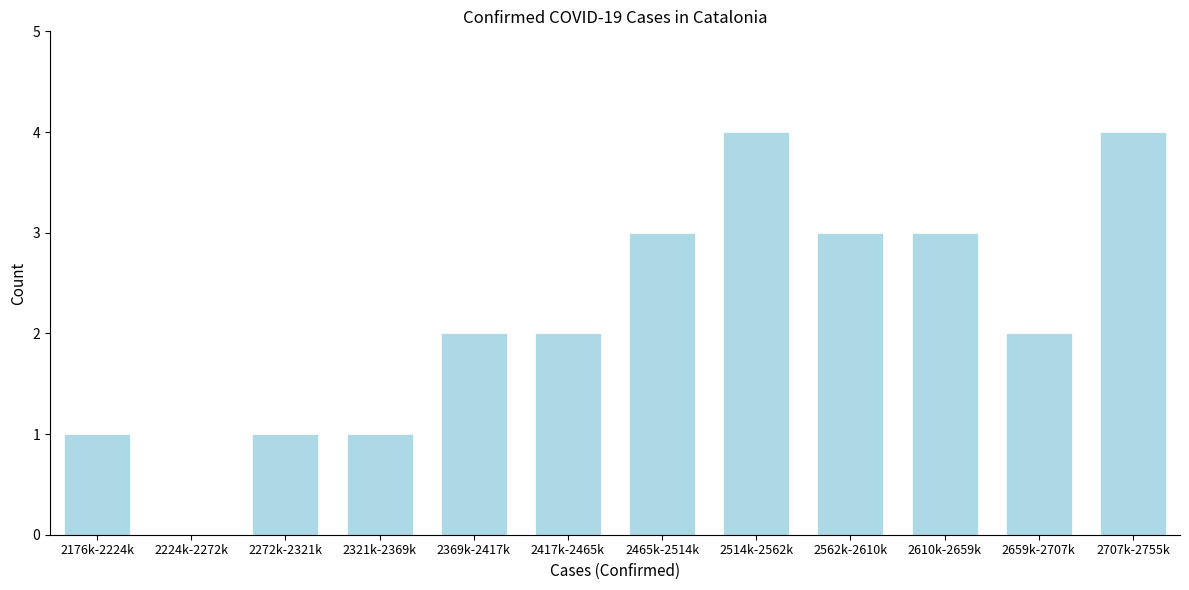

Reading left to right, extract all data points from this chart.

2176k-2224k=1	2224k-2272k=0	2272k-2321k=1	2321k-2369k=1	2369k-2417k=2	2417k-2465k=2	2465k-2514k=3	2514k-2562k=4	2562k-2610k=3	2610k-2659k=3	2659k-2707k=2	2707k-2755k=4